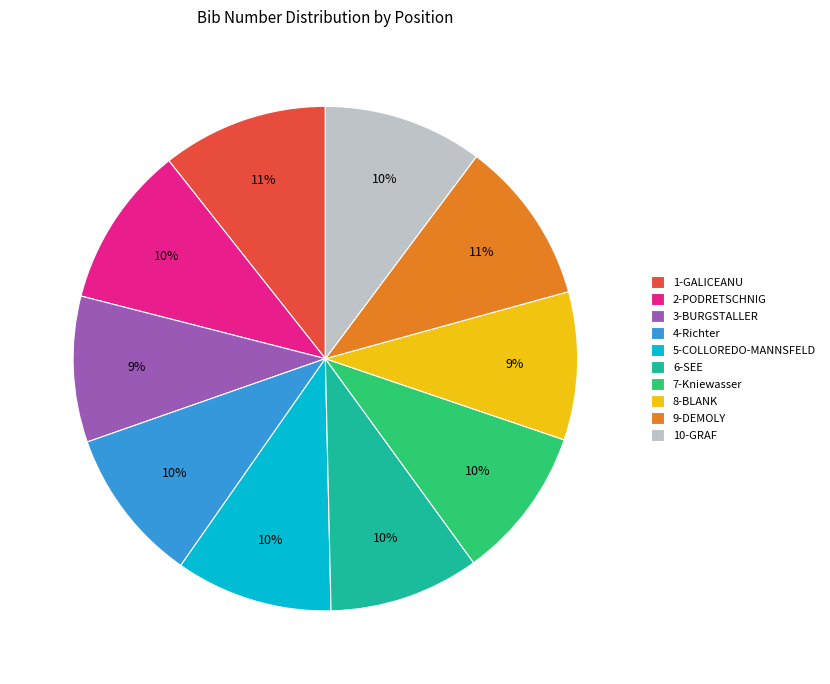

Do 9-DEMOLY and 1-GALICEANU together represent more than half of the pie?

No